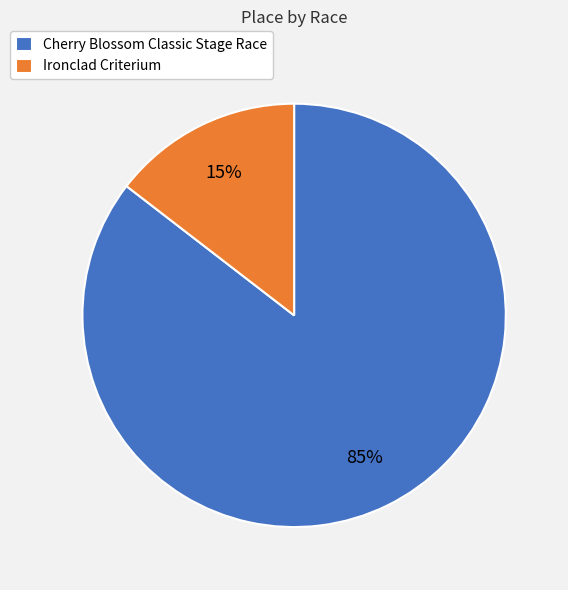

Is the sum of Cherry Blossom Classic Stage Race and Ironclad Criterium greater than half?

Yes